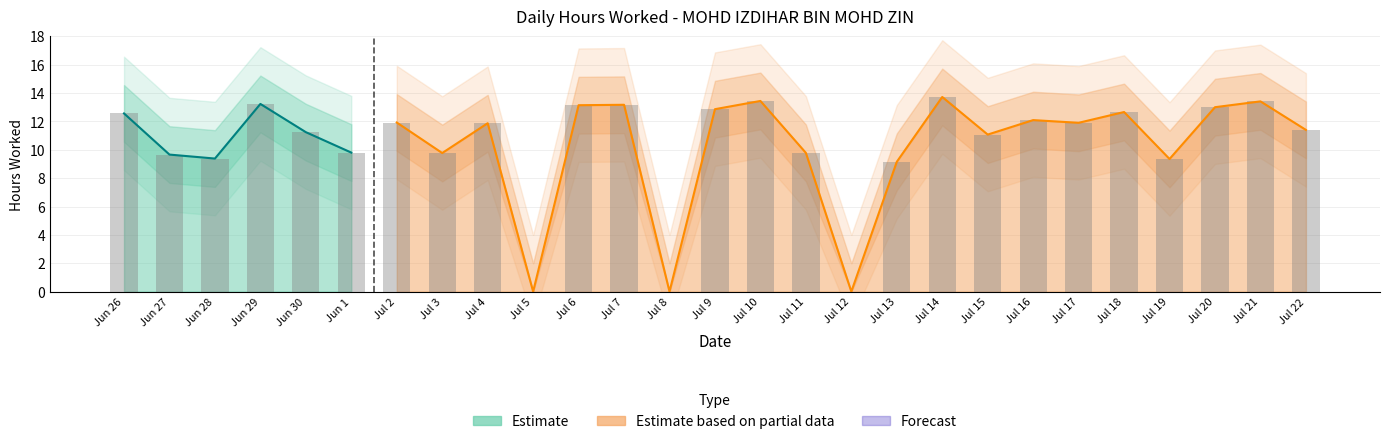

Reading right to left, extract all data points from this chart.

Hours Worked: 11.4	13.4	13.0	9.3	12.7	11.9	12.1	11.1	13.7	9.2	0.0	9.8	13.4	12.9	0.0	13.2	13.1	0.0	11.9	9.8	11.9	9.8	11.2	13.2	9.4	9.7	12.6
Upper Band: 13.4	15.4	15.0	11.3	14.7	13.9	14.1	13.1	15.7	11.2	2.0	11.8	15.4	14.9	2.0	15.2	15.1	2.0	13.9	11.8	13.9	11.8	13.2	15.2	11.4	11.7	14.6
Lower Band: 9.4	11.4	11.0	7.3	10.7	9.9	10.1	9.1	11.7	7.2	0.0	7.8	11.4	10.9	0.0	11.2	11.1	0.0	9.9	7.8	9.9	7.8	9.2	11.2	7.4	7.7	10.6